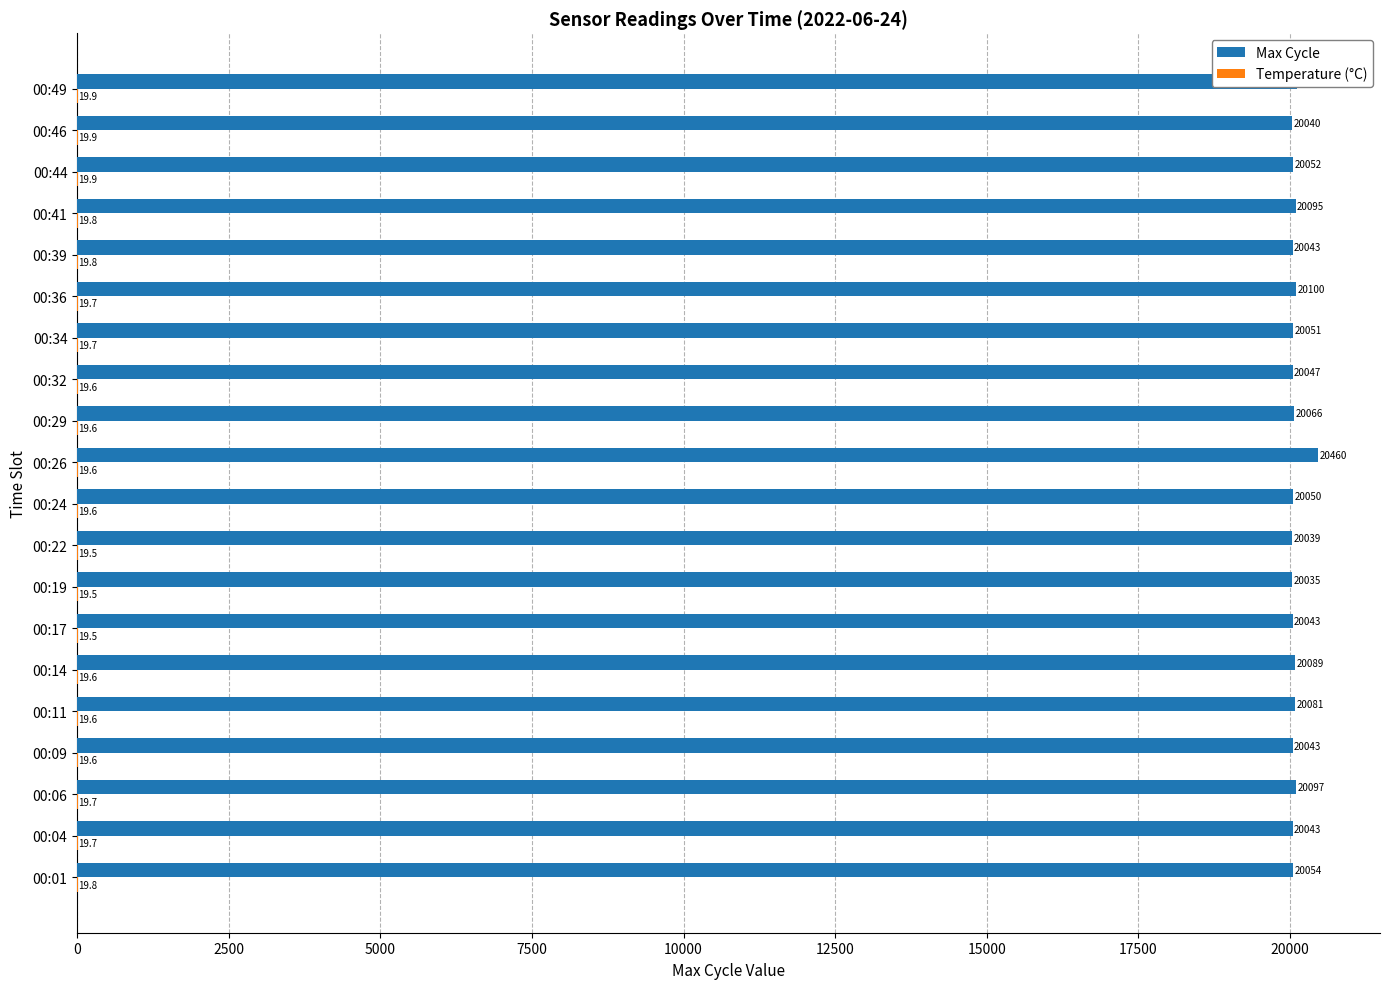

Which series has the largest total across all categories?

Max Cycle